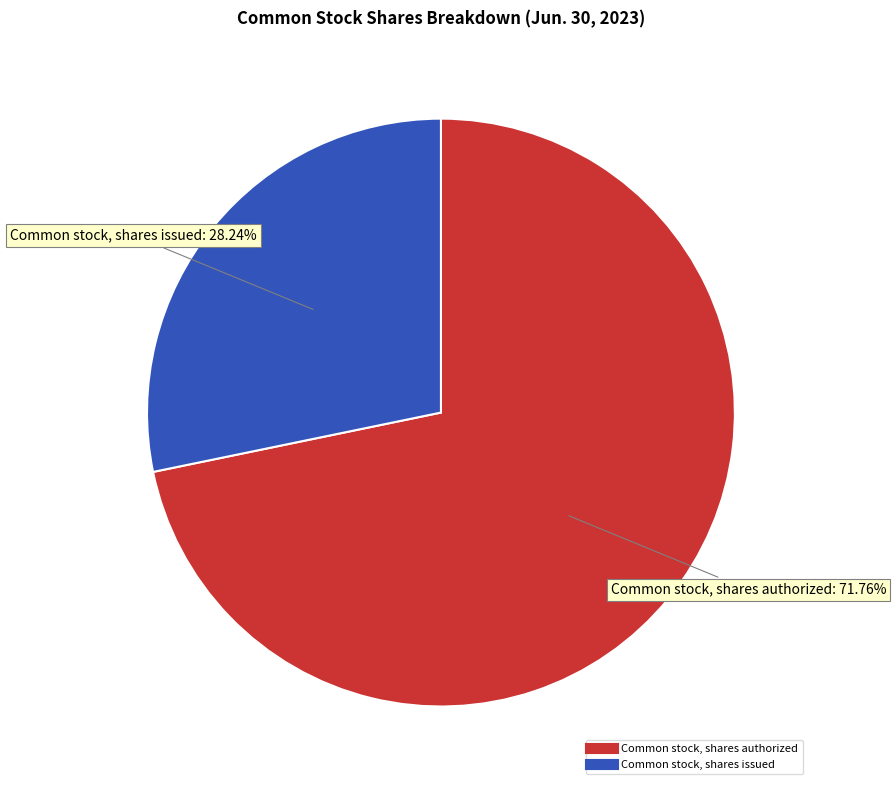

True or false: Common stock, shares issued accounts for 22% of the total.

False